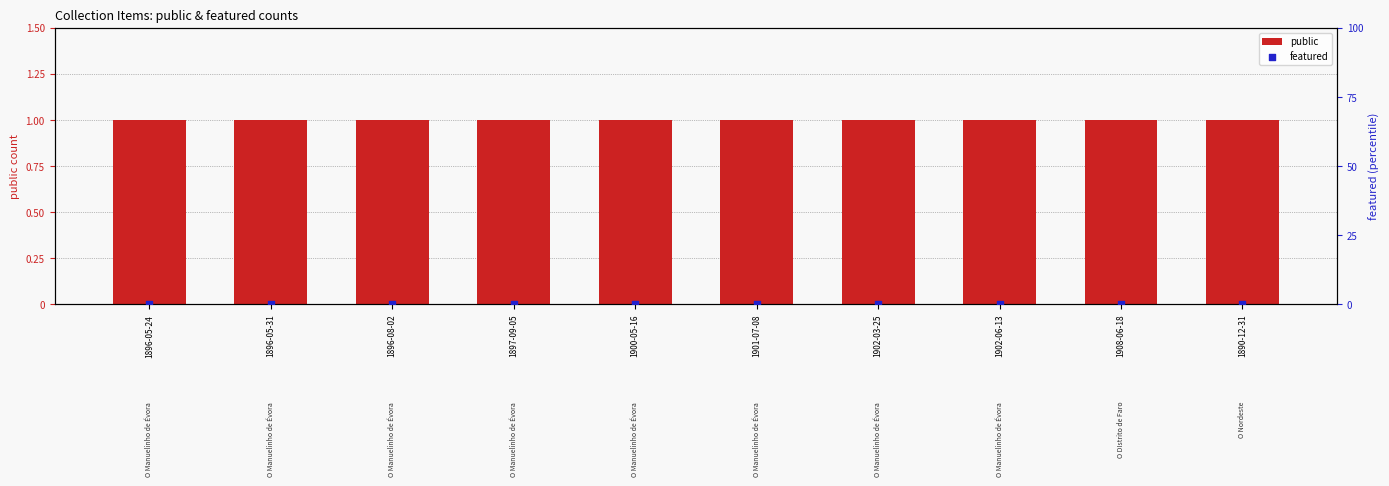

At how many categories does at least one series exceed 0?

10